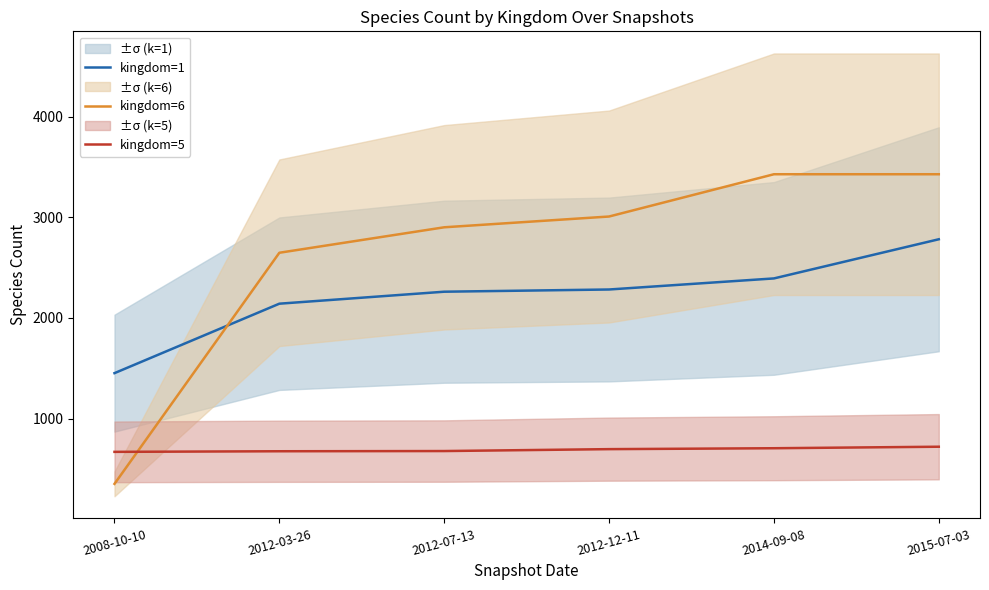

What is the sum of all kingdom=5 values?

4148